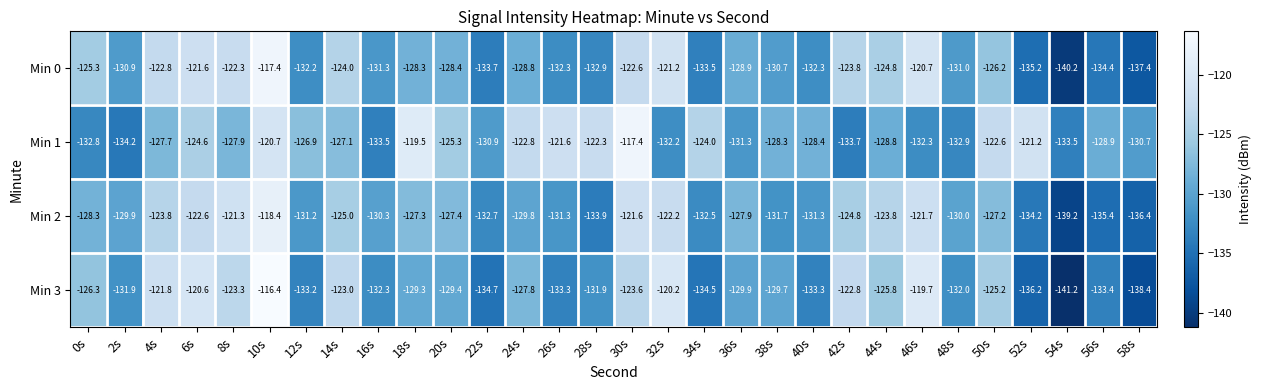

The Min 1 series shows -133.5 at 16s. True or false?

True